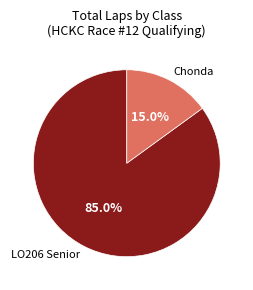

Does LO206 Senior represent more than half of the total?

Yes